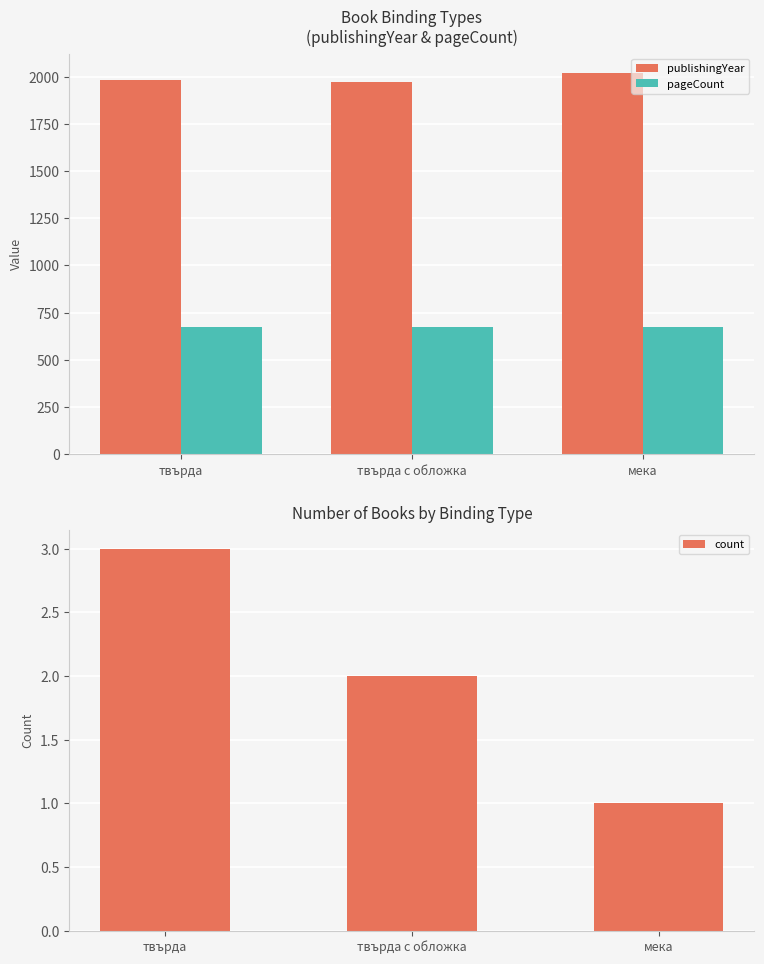

How many groups of bars are there?

3